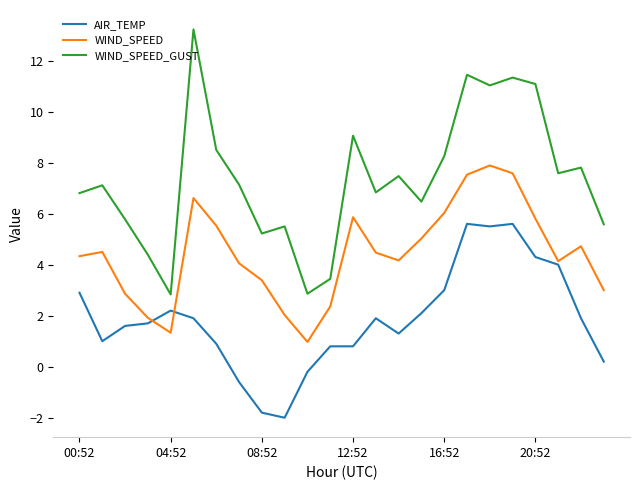

True or false: WIND_SPEED and WIND_SPEED_GUST cross at least once.

False